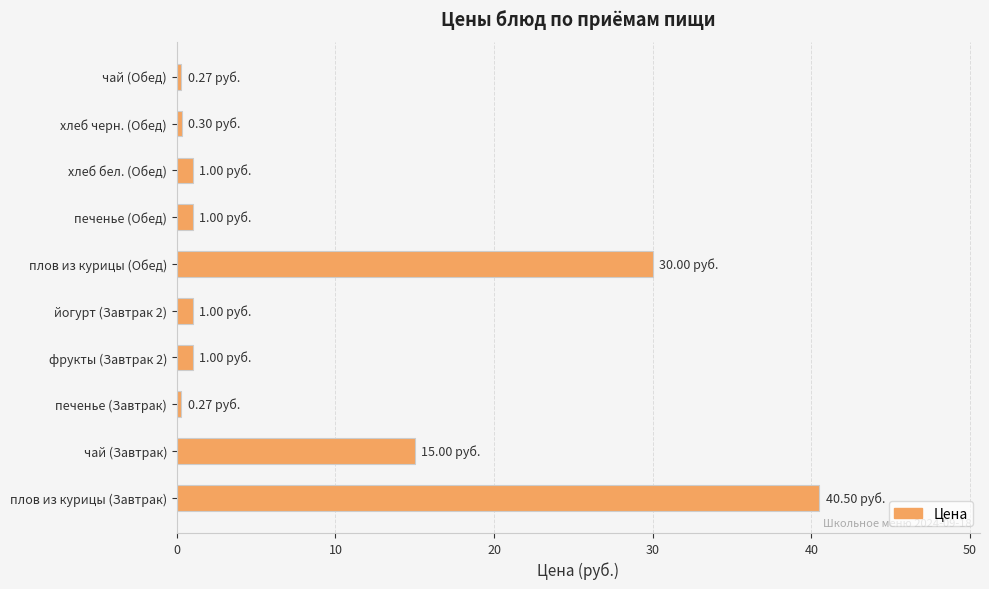

What is the sum of all values?

90.3